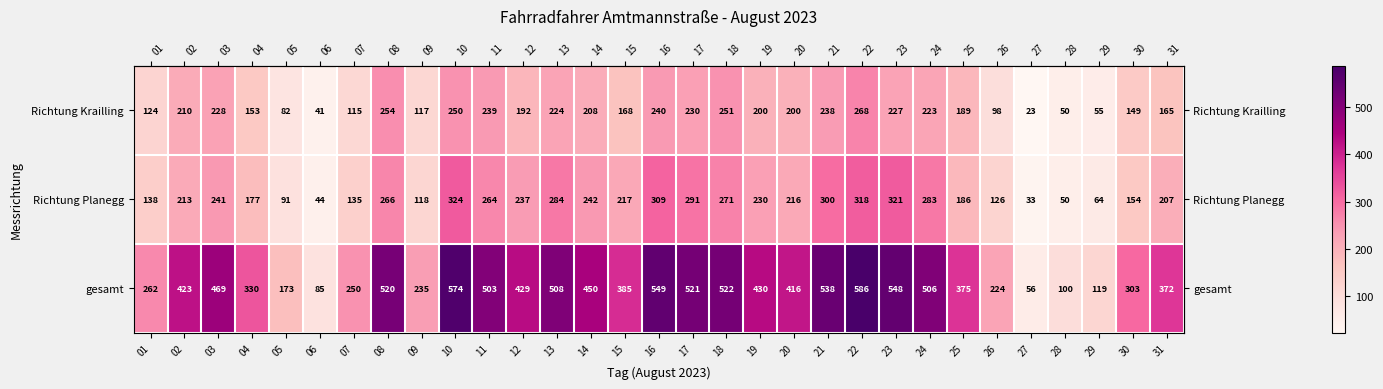

What is the average value of the gesamt series?

379